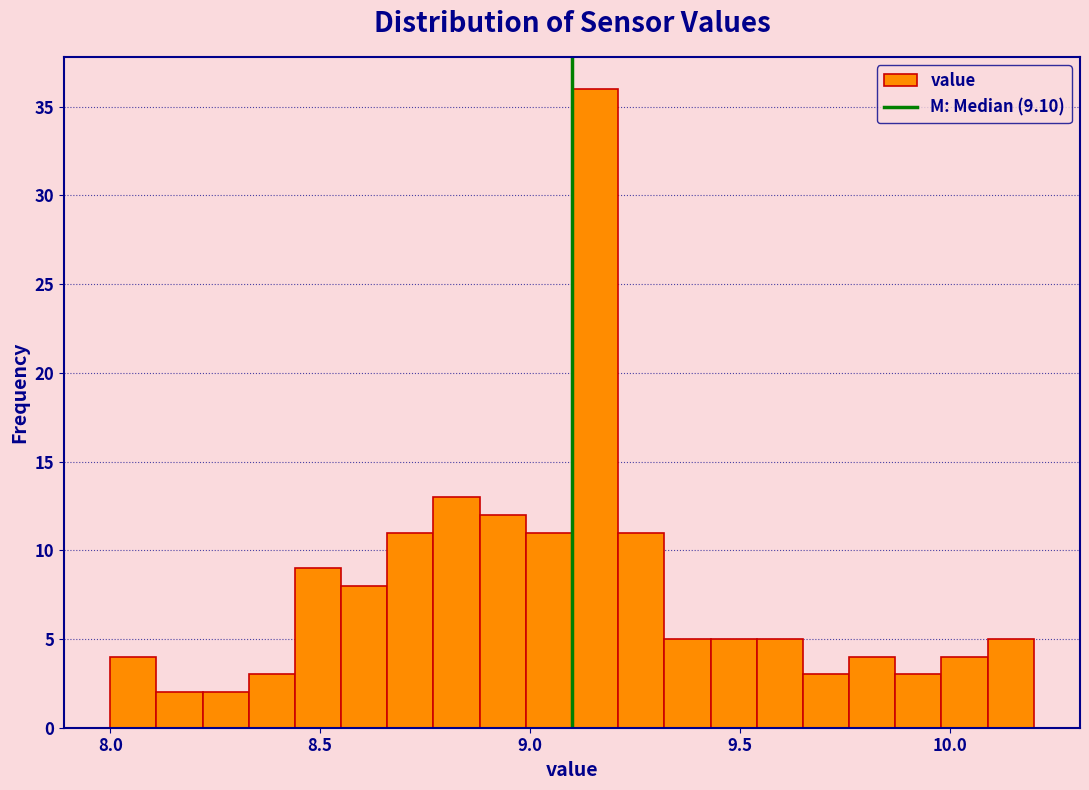

Around what value on the x-axis is the tallest bar? Give the approximate position of its centre, as read against the axis.

9.15